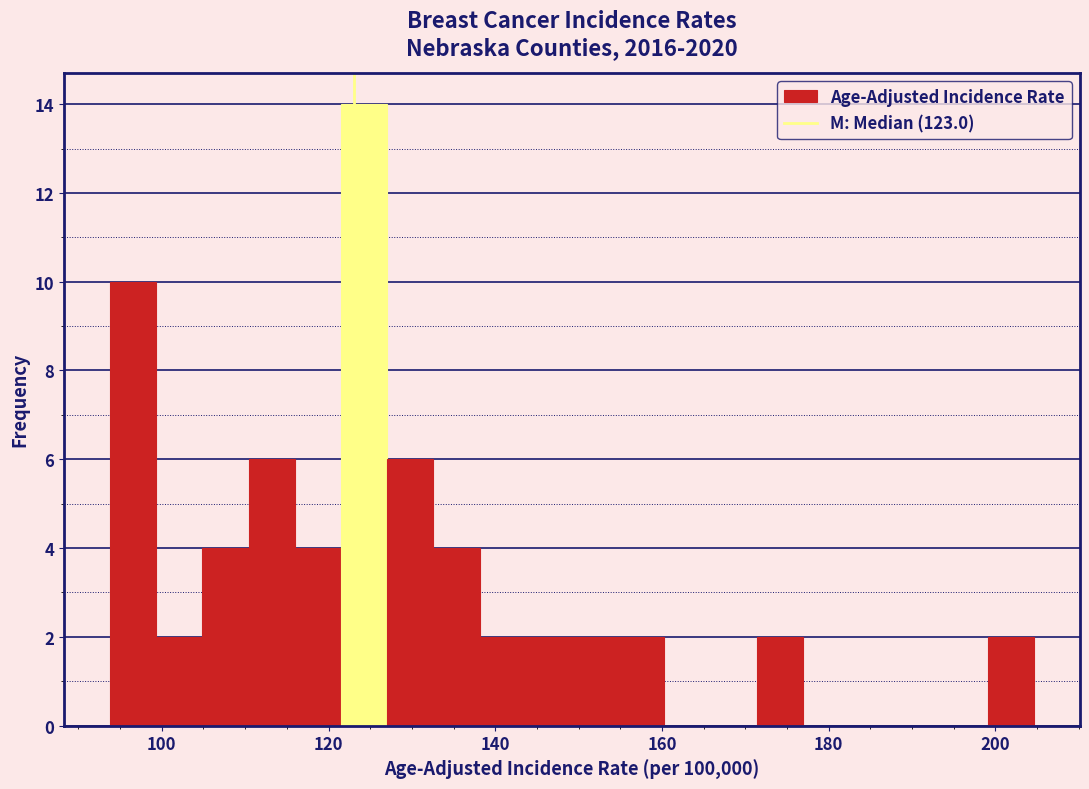

Read against the x-axis, roughly where is the centre of the tallest bar?

124